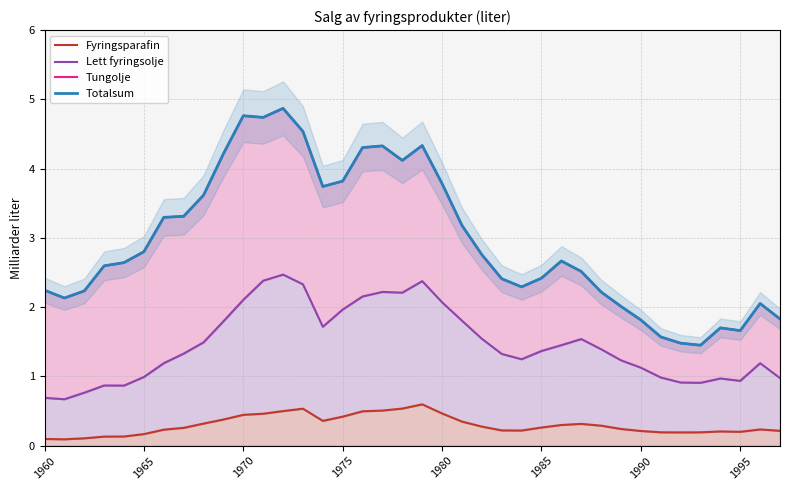

Reading left to right, what are all the values shown in this chart?

Fyringsparafin: 0.1	0.1	0.1	0.1	0.1	0.2	0.2	0.3	0.3	0.4	0.4	0.5	0.5	0.5	0.4	0.4	0.5	0.5	0.5	0.6	0.5	0.3	0.3	0.2	0.2	0.3	0.3	0.3	0.3	0.2	0.2	0.2	0.2	0.2	0.2	0.2	0.2	0.2
Lett fyringsolje: 0.7	0.7	0.8	0.9	0.9	1.0	1.2	1.3	1.5	1.8	2.1	2.4	2.5	2.3	1.7	2.0	2.2	2.2	2.2	2.4	2.1	1.8	1.5	1.3	1.2	1.4	1.5	1.5	1.4	1.2	1.1	1.0	0.9	0.9	1.0	0.9	1.2	1.0
Tungolje: 2.2	2.1	2.2	2.6	2.6	2.8	3.3	3.3	3.6	4.2	4.8	4.7	4.9	4.5	3.7	3.8	4.3	4.3	4.1	4.3	3.8	3.2	2.8	2.4	2.3	2.4	2.7	2.5	2.2	2.0	1.8	1.6	1.5	1.5	1.7	1.7	2.1	1.8
Totalsum: 2.2	2.1	2.2	2.6	2.6	2.8	3.3	3.3	3.6	4.2	4.8	4.7	4.9	4.5	3.7	3.8	4.3	4.3	4.1	4.3	3.8	3.2	2.8	2.4	2.3	2.4	2.7	2.5	2.2	2.0	1.8	1.6	1.5	1.5	1.7	1.7	2.1	1.8